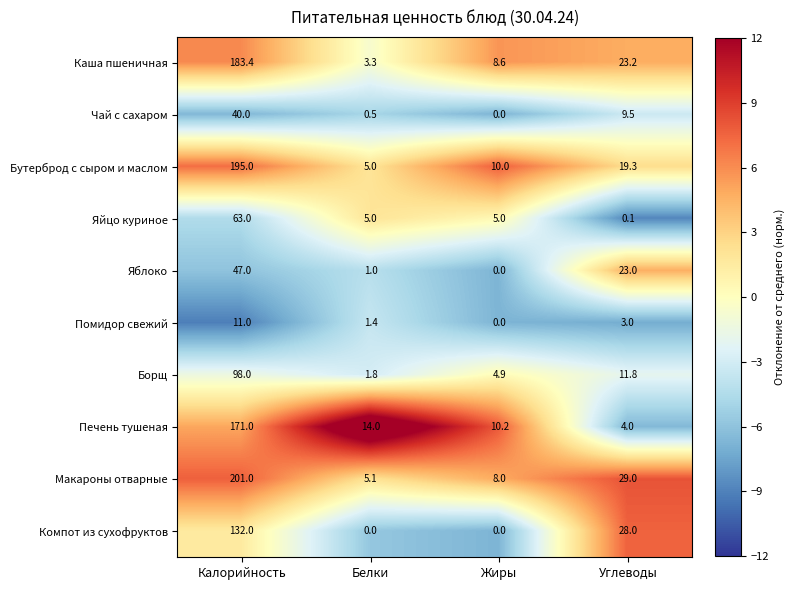

True or false: Яблоко has a value of 67.5 at Калорийность.

False